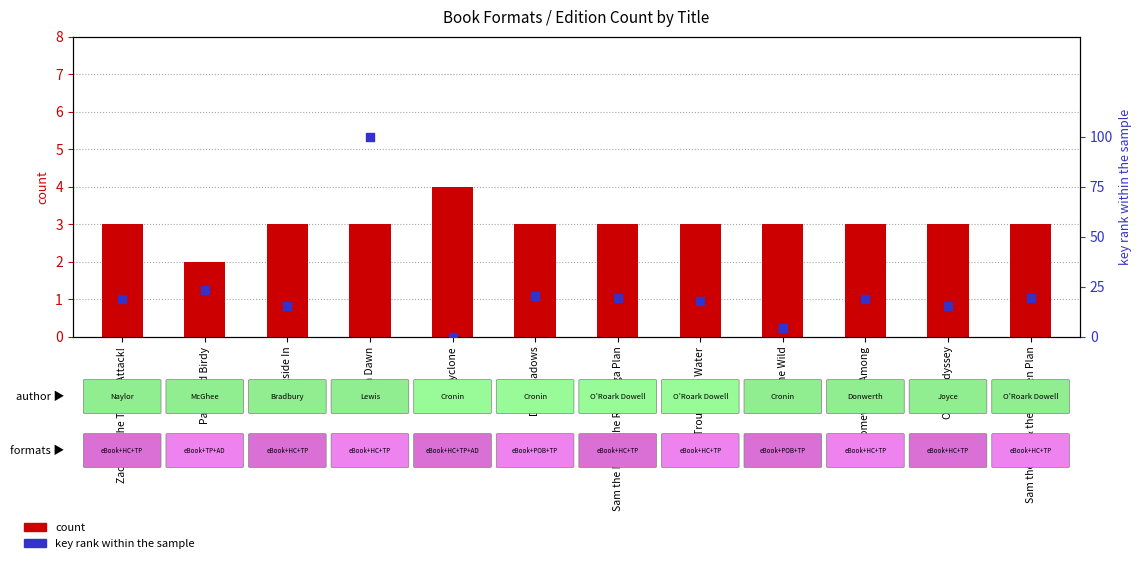

At how many categories does at least one series exceed 13?

10